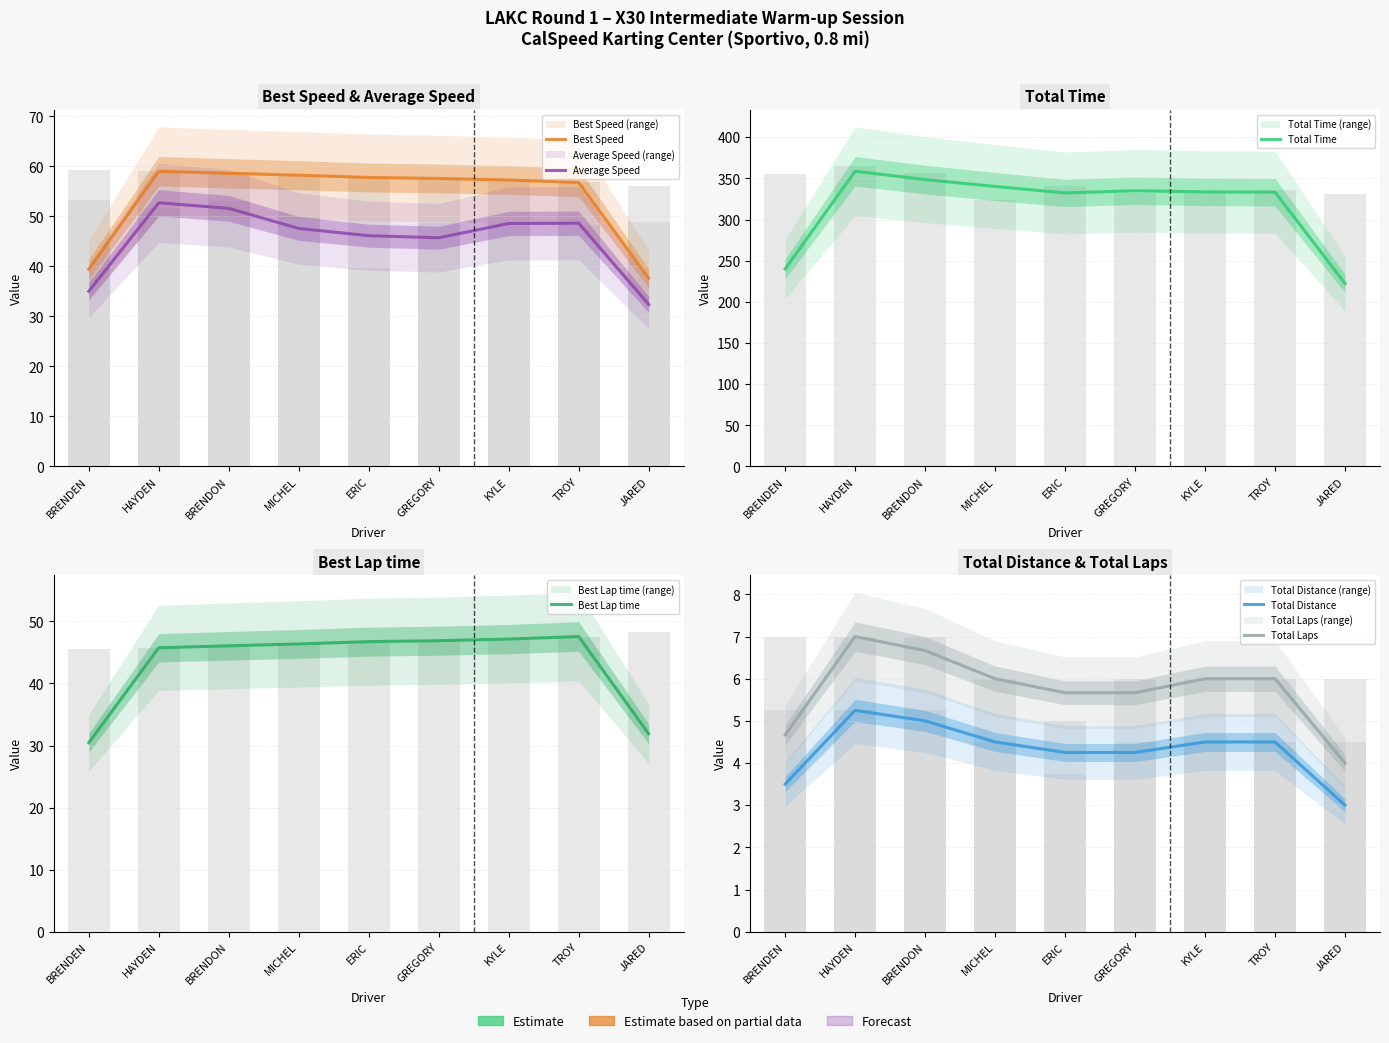

What is the difference between the maximum and minimum values in the Total Distance series?

2.2